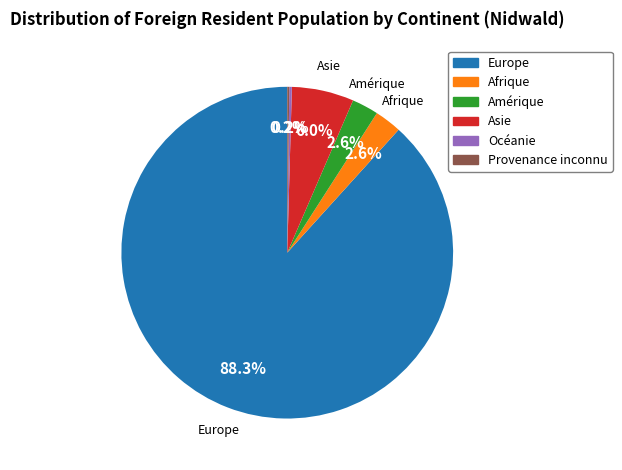

What portion of the pie excludes Afrique?

97.4%